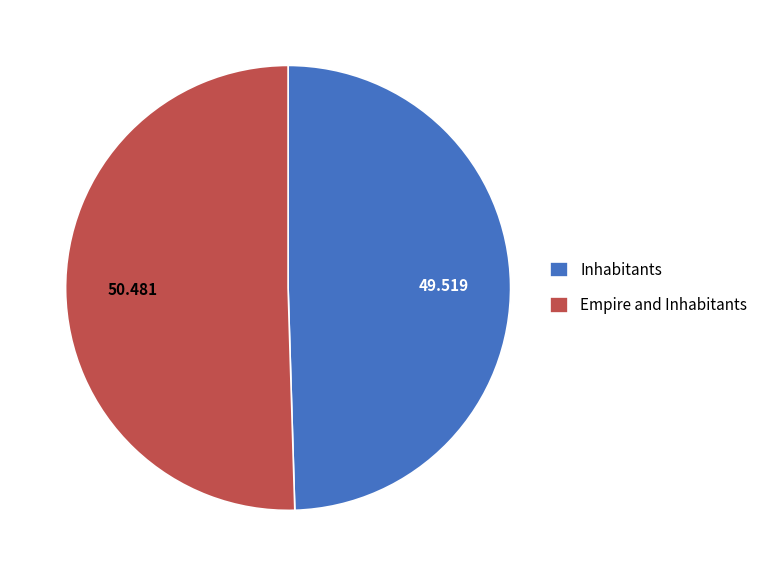

Which slice represents more than half of the pie?

Empire and Inhabitants